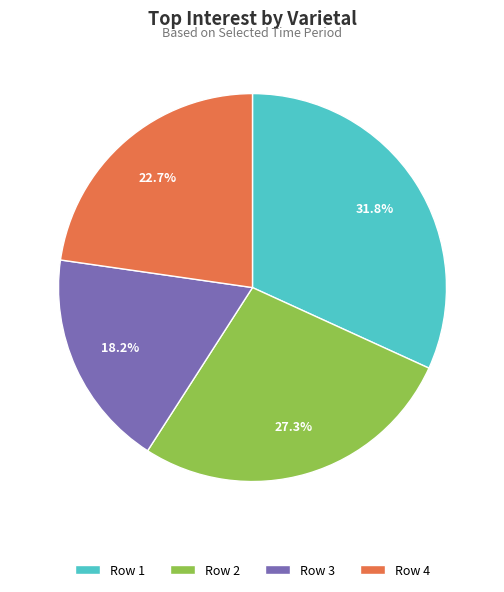

How much of the chart is everything except Row 3?

81.8%